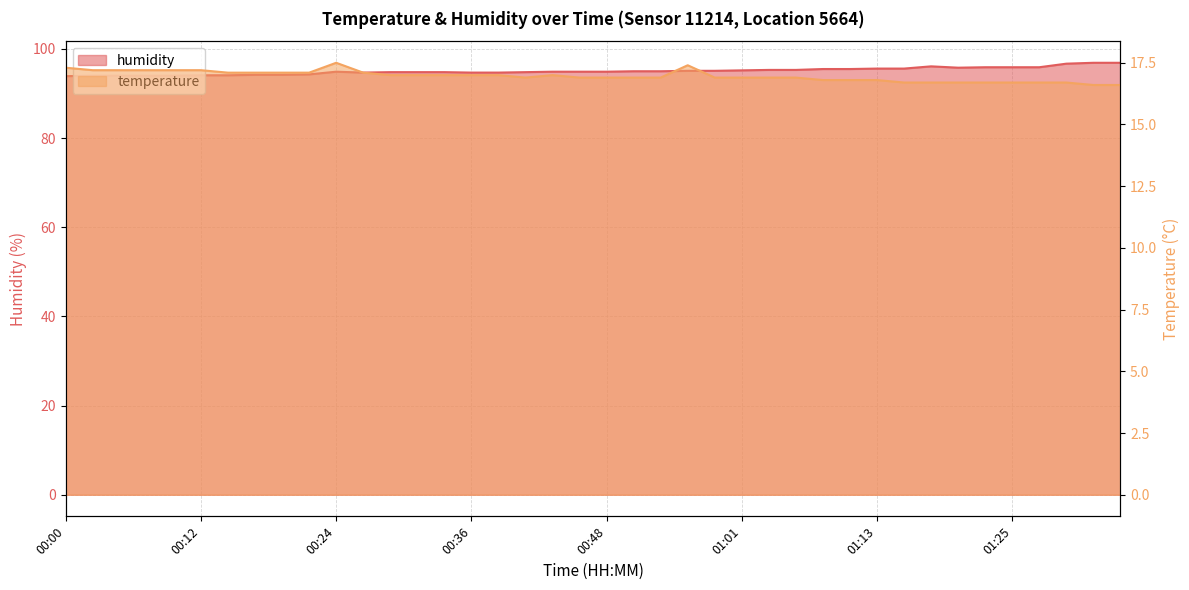

True or false: humidity and temperature intersect in this chart.

False